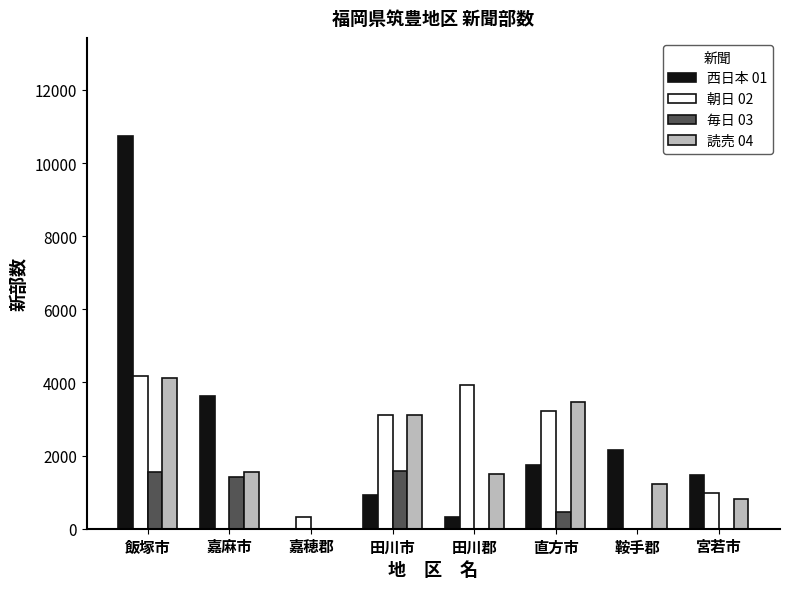

How many groups of bars are there?

8